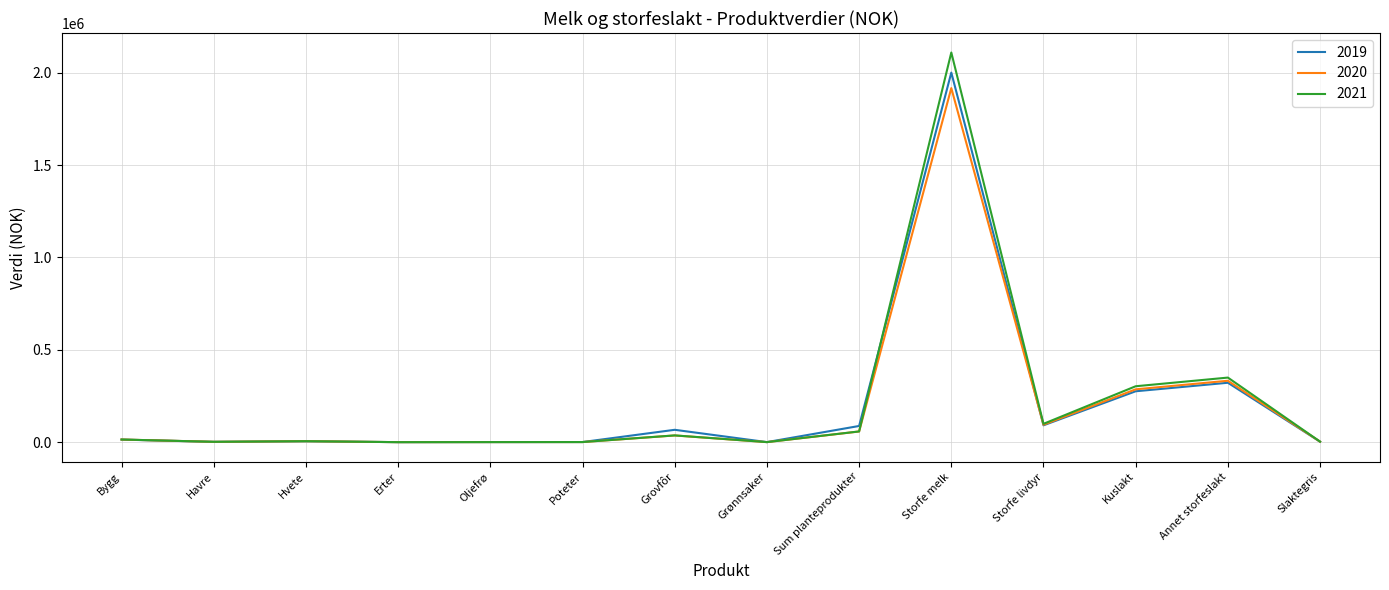

Does the chart display data point markers on the line(s)?

No